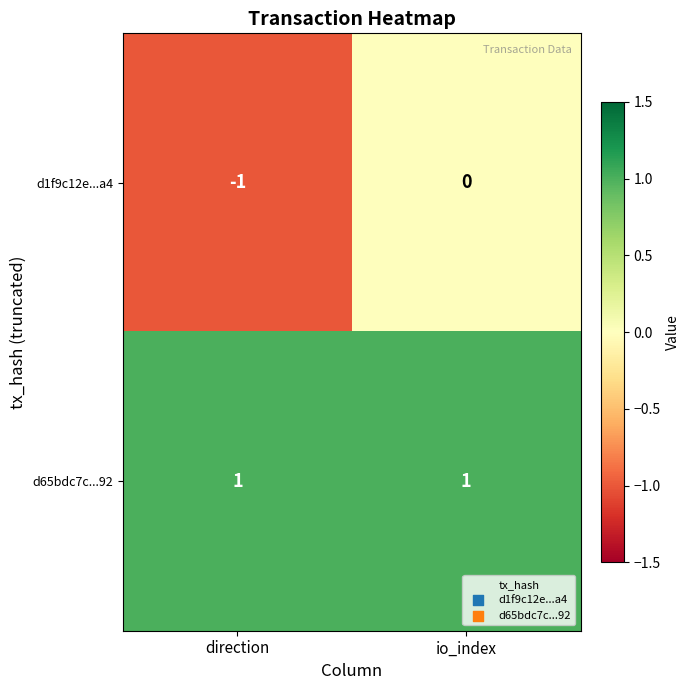

True or false: d65bdc7c...92 has a value of 2 at direction.

False